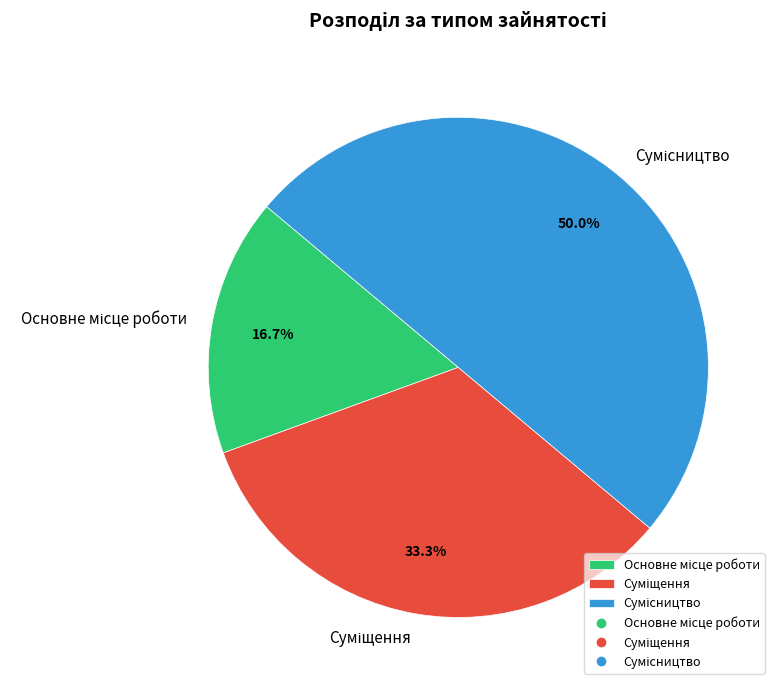

Between Суміщення and Сумісництво, which is larger?

Сумісництво